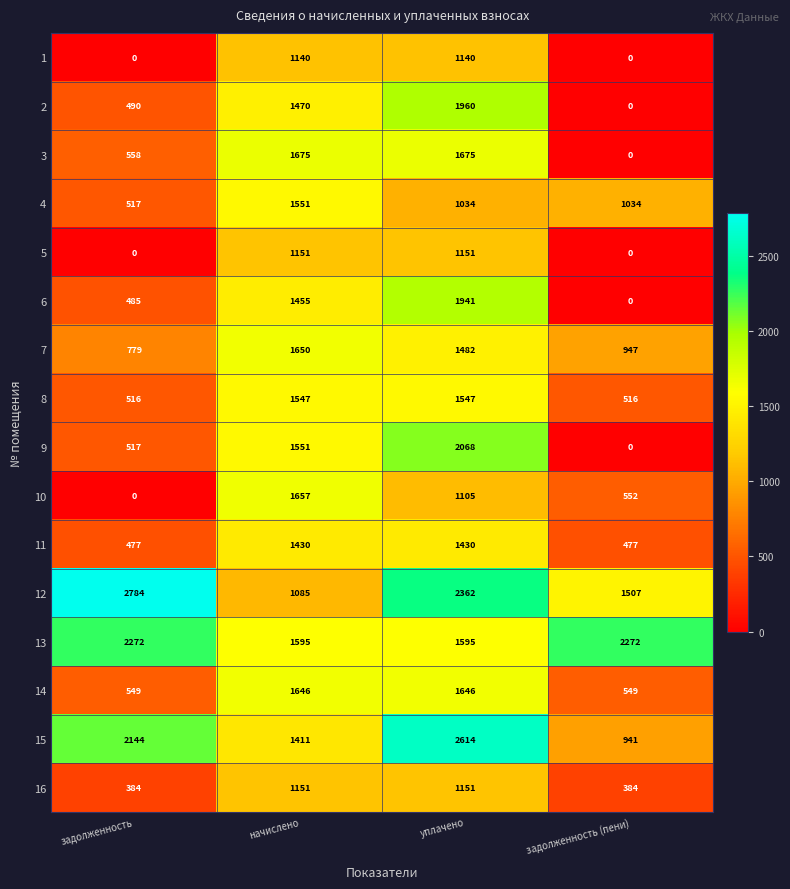

At which category is the sum across all series the highest?

уплачено